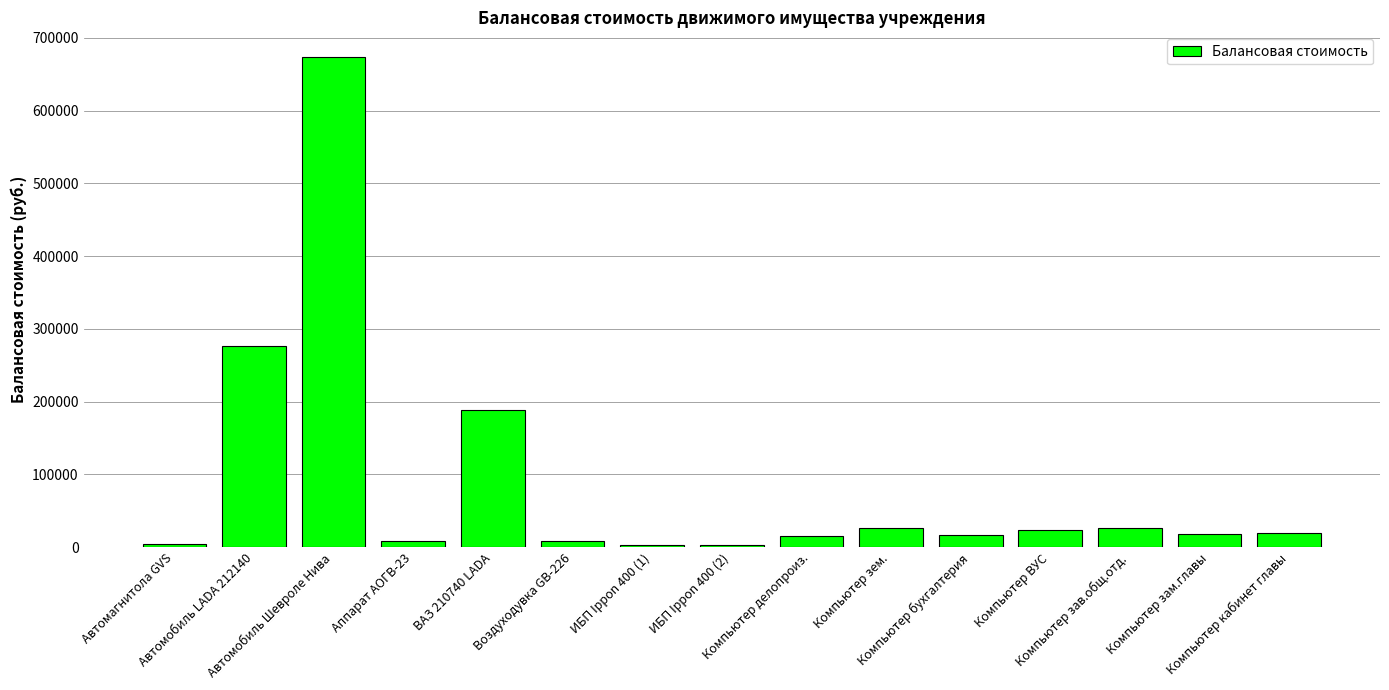

Read the value at Автомагнитола GVS.

4093.8